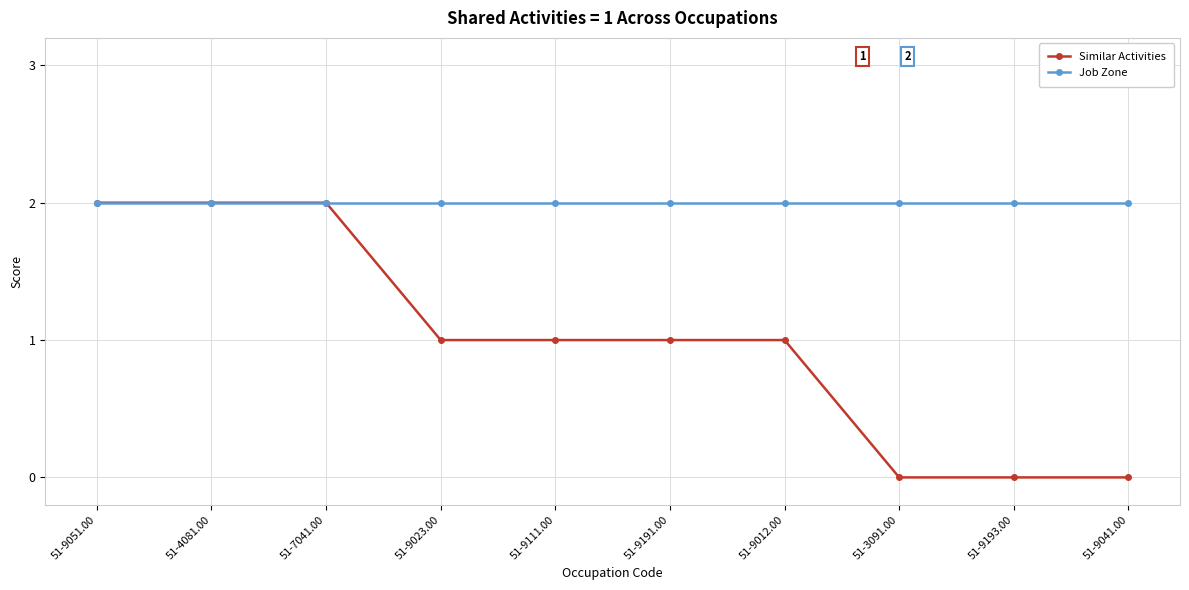

What is the label of the 7th point from the right?

51-9023.00